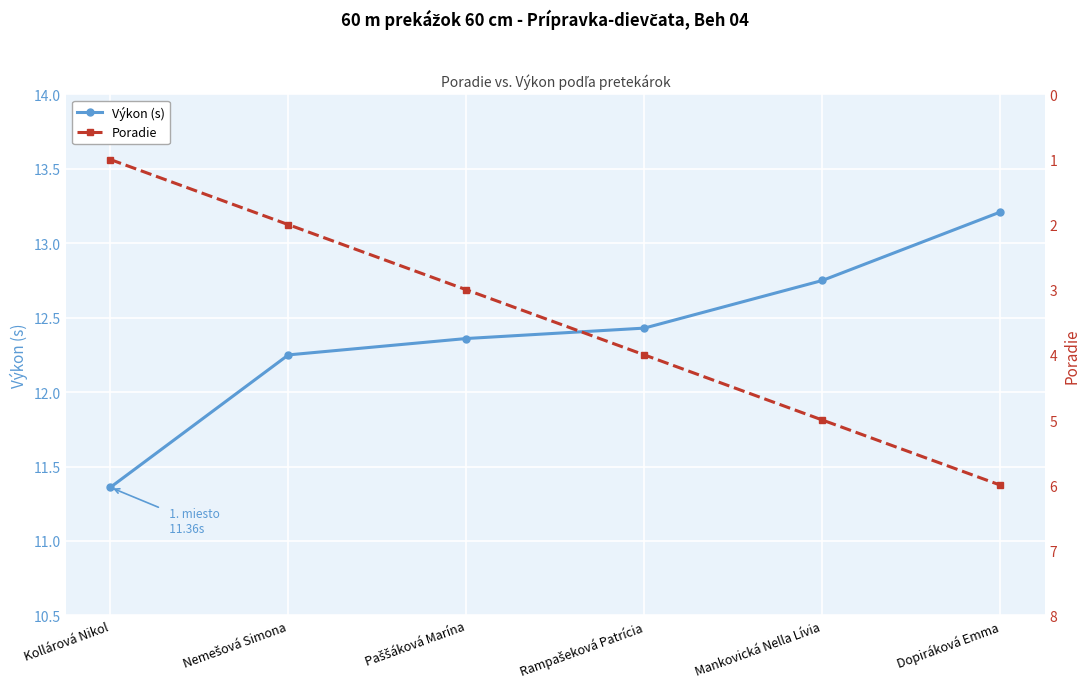

Reading left to right, list all the values displayed in this chart.

Výkon (s): Kollárová Nikol=11.4	Nemešová Simona=12.2	Paššáková Marína=12.4	Rampašeková Patrícia=12.4	Mankovická Nella Lívia=12.8	Dopiráková Emma=13.2
Poradie: Kollárová Nikol=1.0	Nemešová Simona=2.0	Paššáková Marína=3.0	Rampašeková Patrícia=4.0	Mankovická Nella Lívia=5.0	Dopiráková Emma=6.0